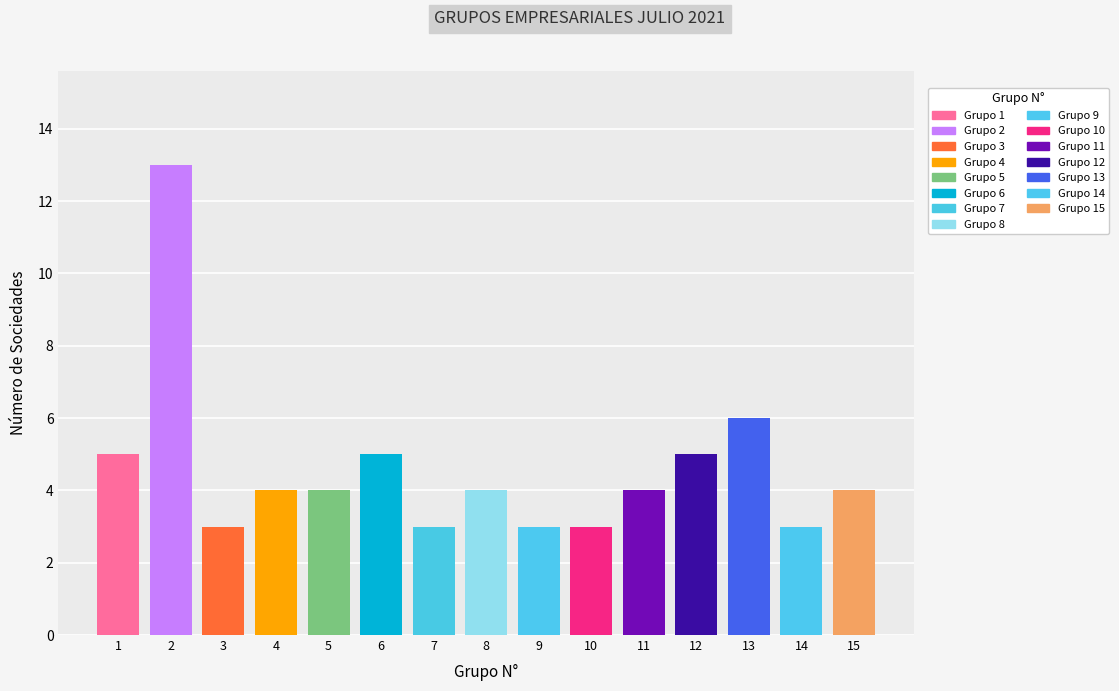

What position from the left is Grupo 12?

12